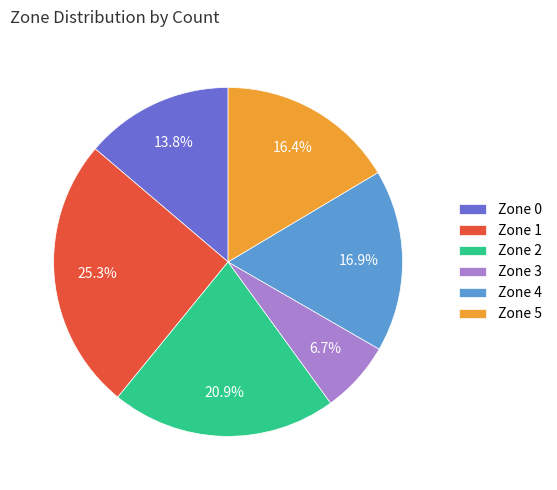

Does any single category account for the majority?

No